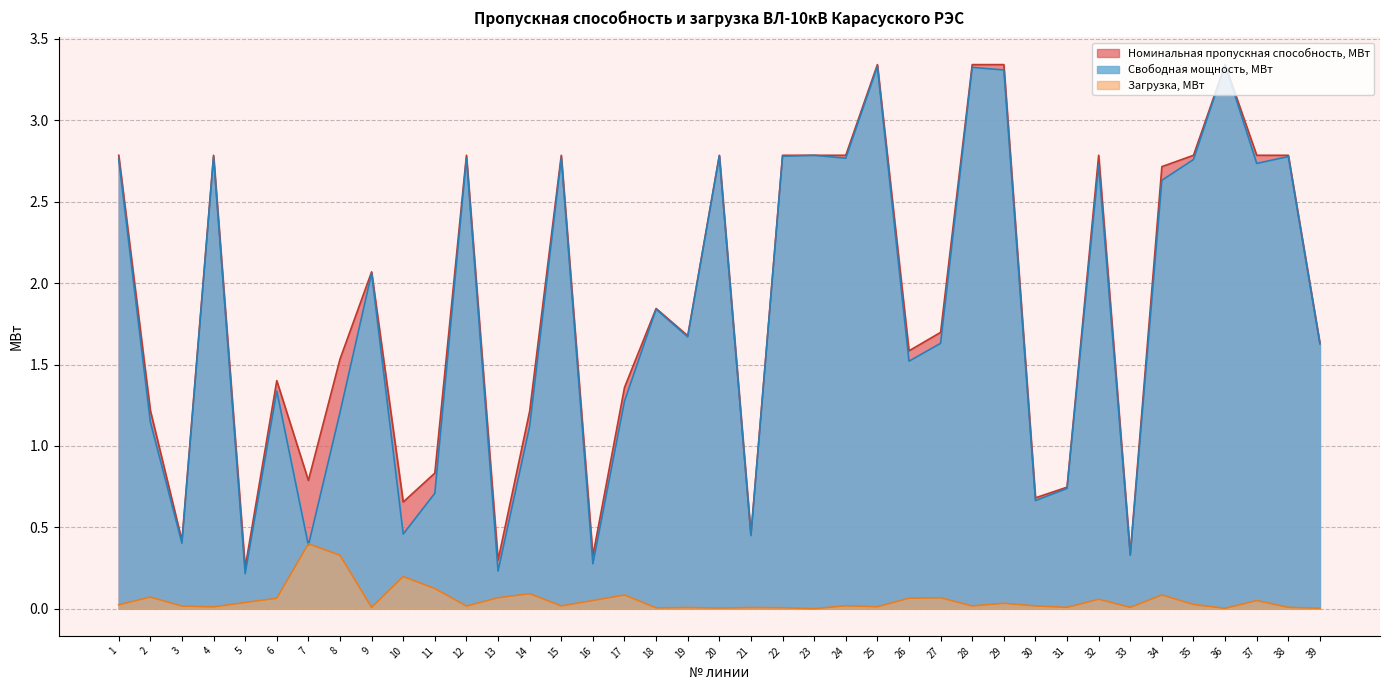

What are all the series names shown in the legend?

Номинальная пропускная способность, МВт, Свободная мощность, МВт, Загрузка, МВт